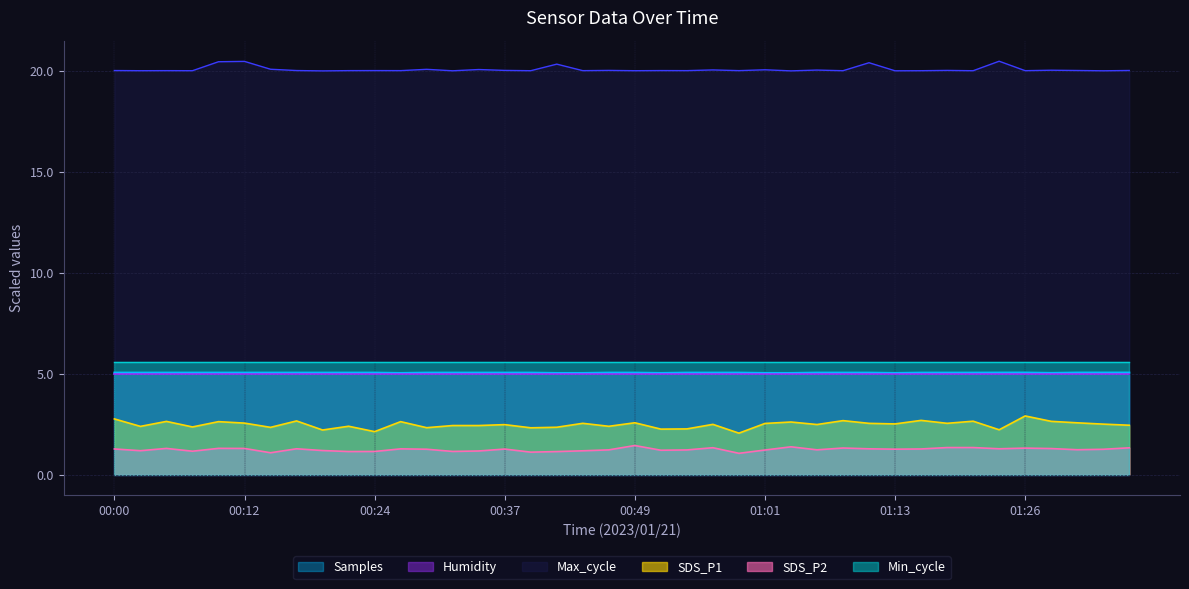

Which series has the largest total across all categories?

Max_cycle